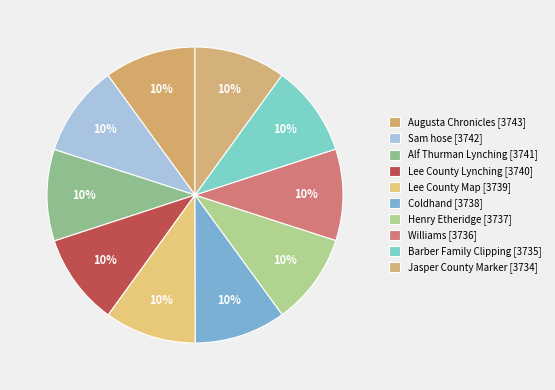

Count the number of slices in the pie.

10